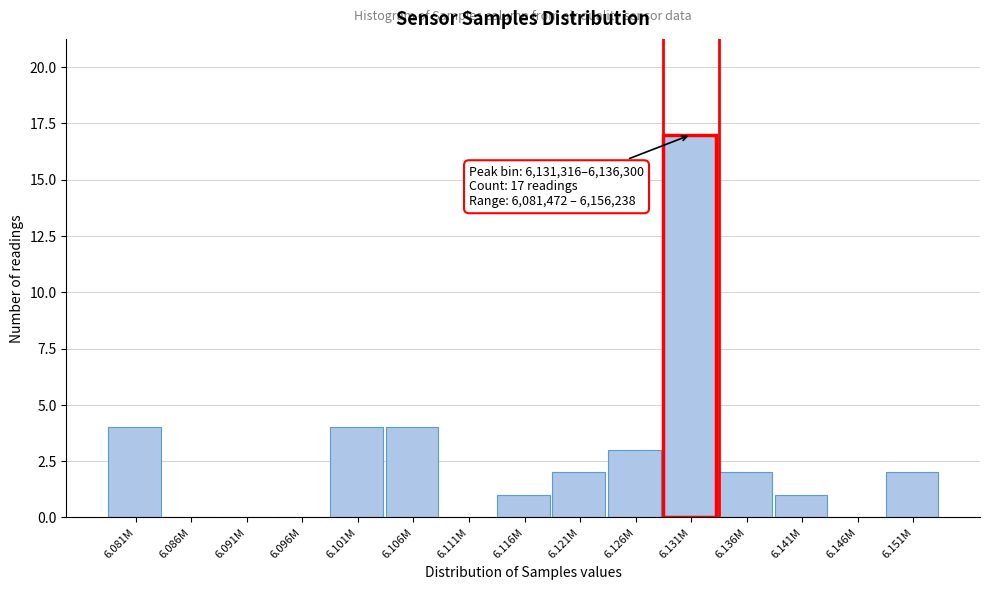

Reading left to right, extract all data points from this chart.

6.081M=4	6.086M=0	6.091M=0	6.096M=0	6.101M=4	6.106M=4	6.111M=0	6.116M=1	6.121M=2	6.126M=3	6.131M=17	6.136M=2	6.141M=1	6.146M=0	6.151M=2